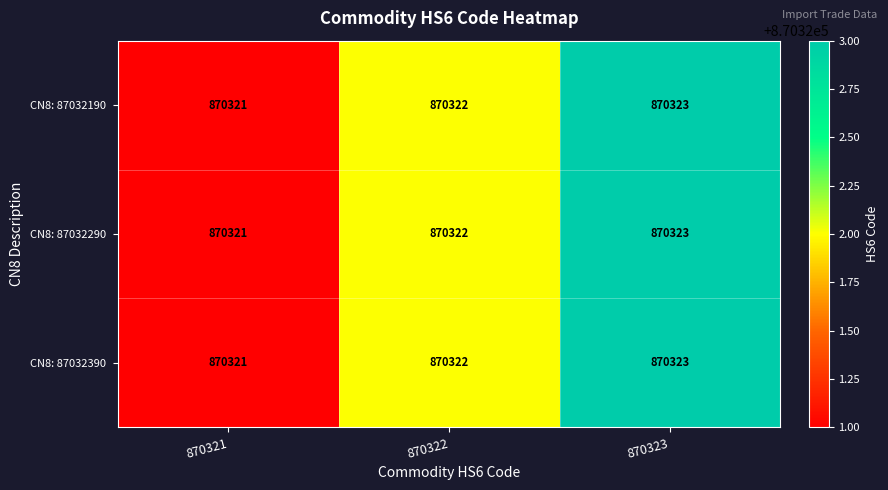

What is the greatest value displayed?

870323